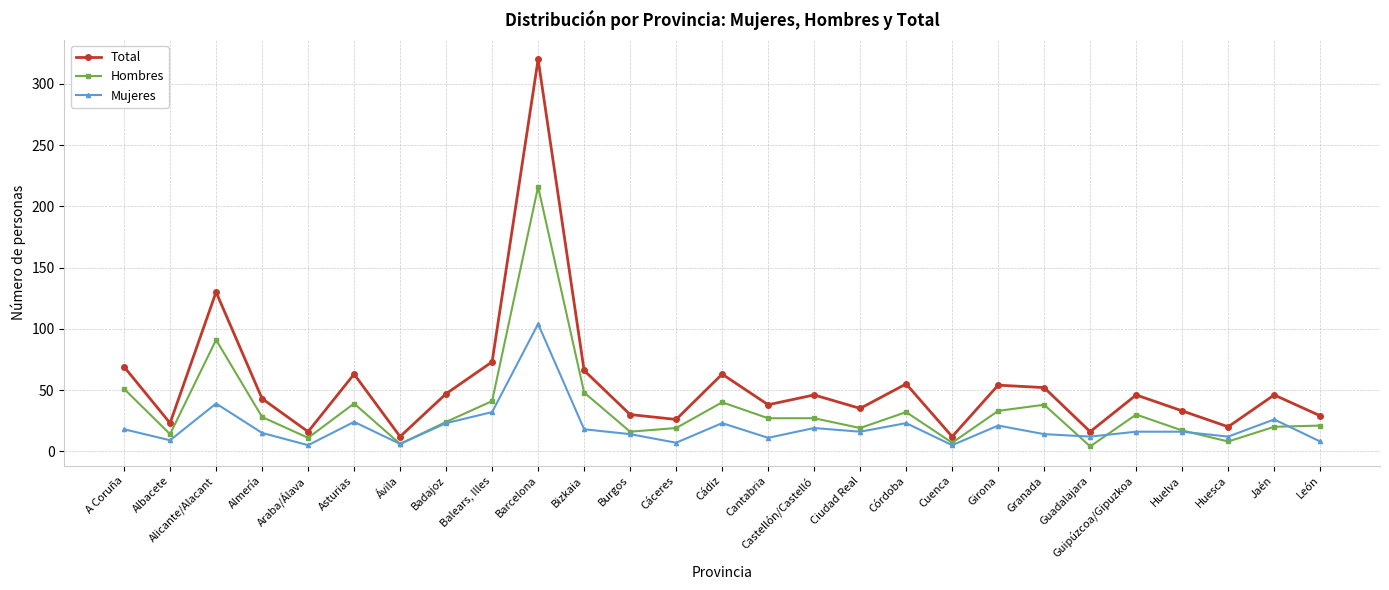

What is the minimum value shown in the chart?

4